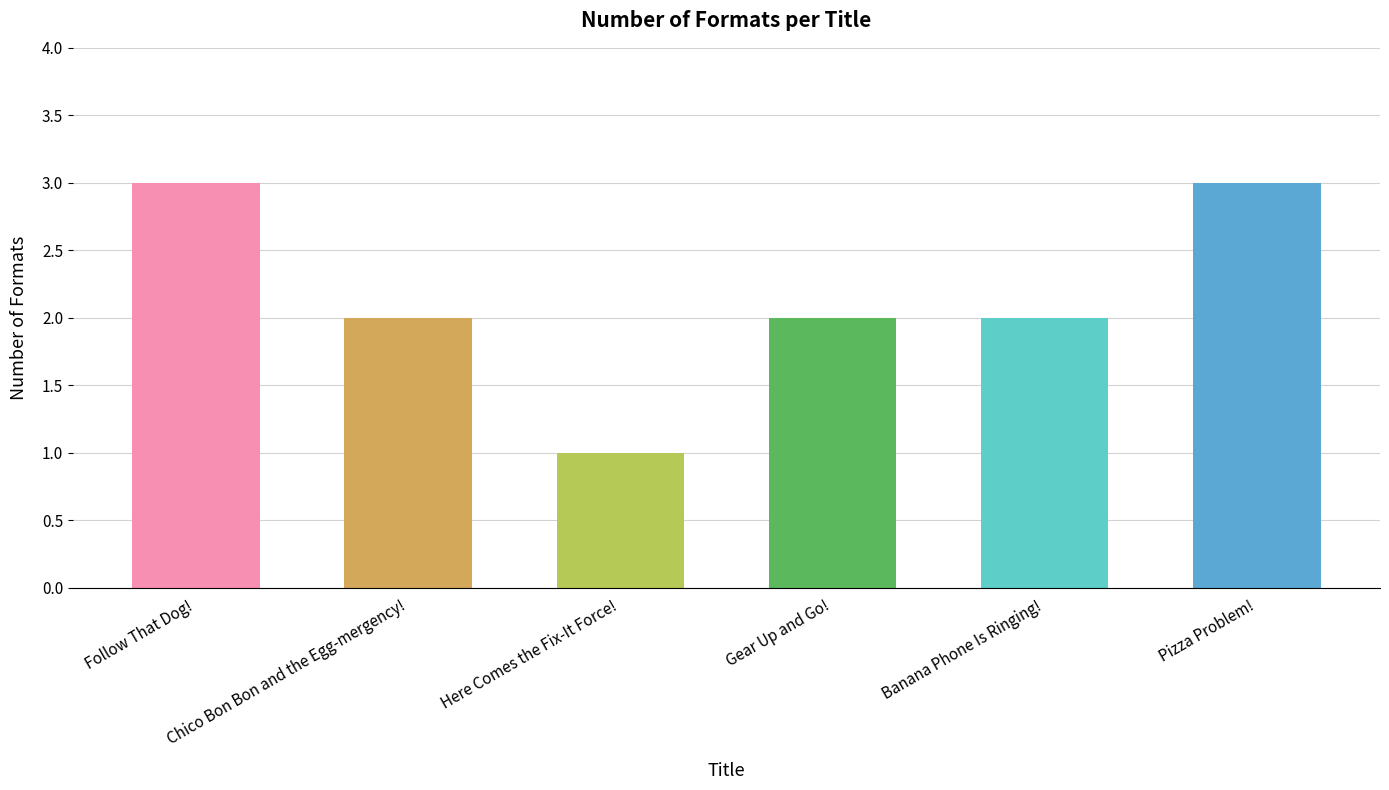

How many bars are there in total?

6